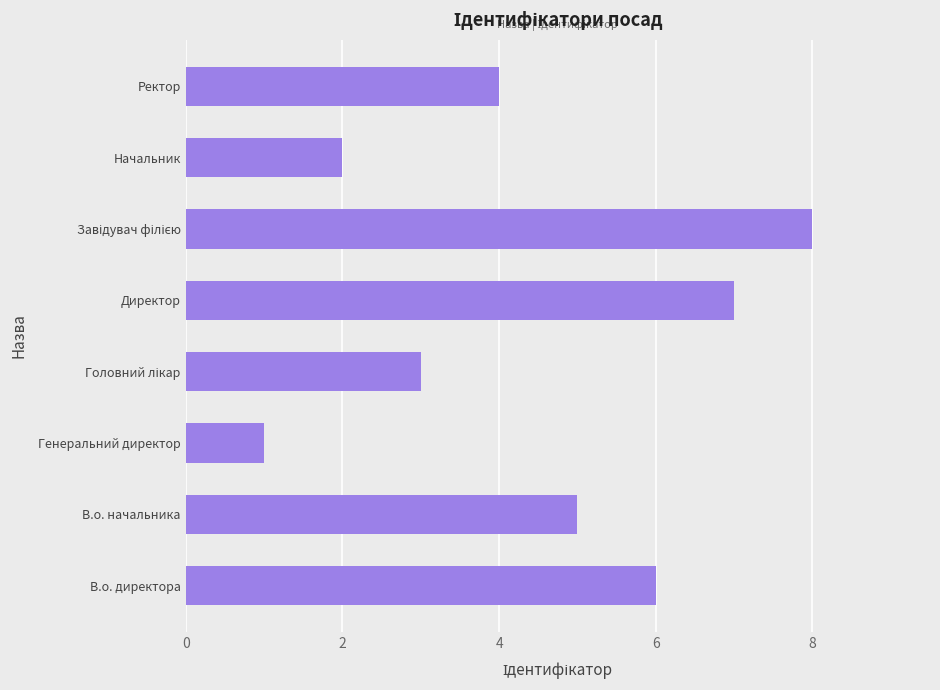

Which has a higher value, В.о. директора or Ректор?

В.о. директора